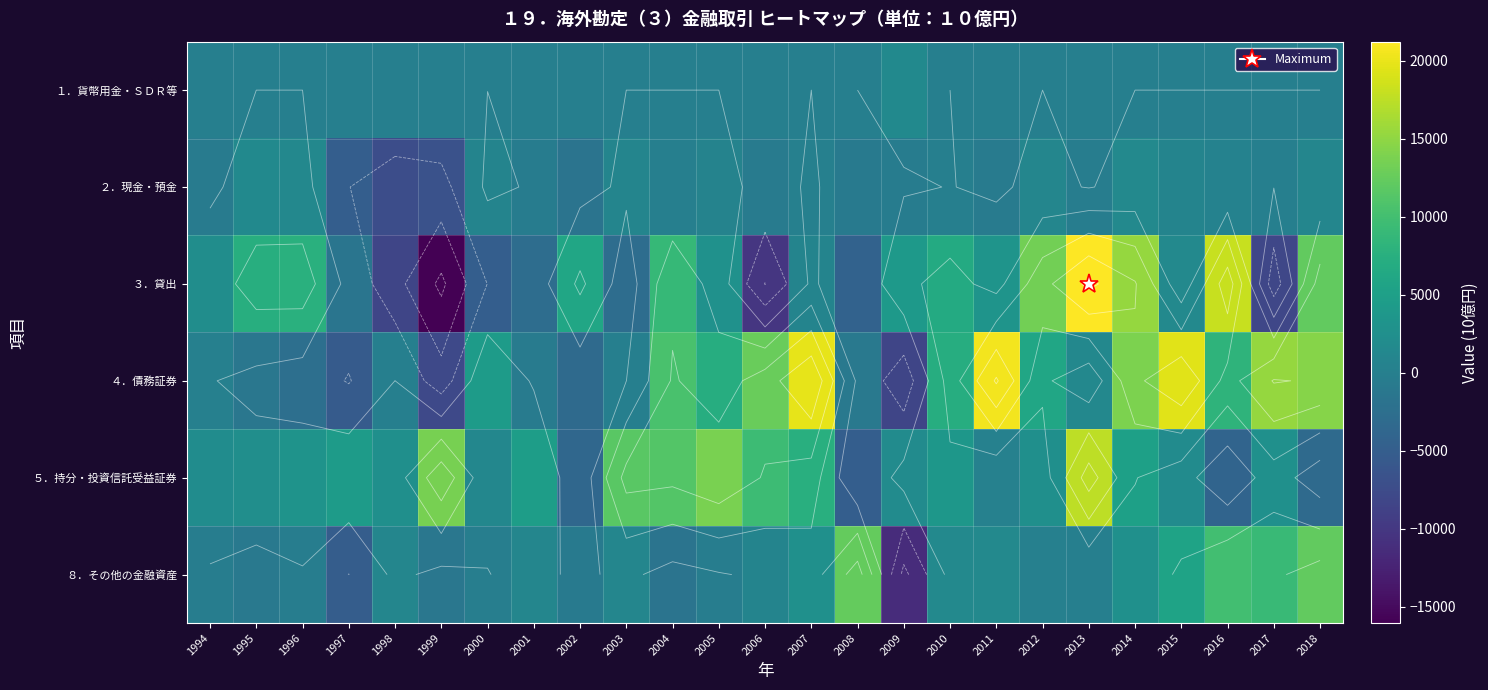

Is the value of ８．その他の金融資産 at 2016 greater than the value of ４．債務証券 at 2017?

No